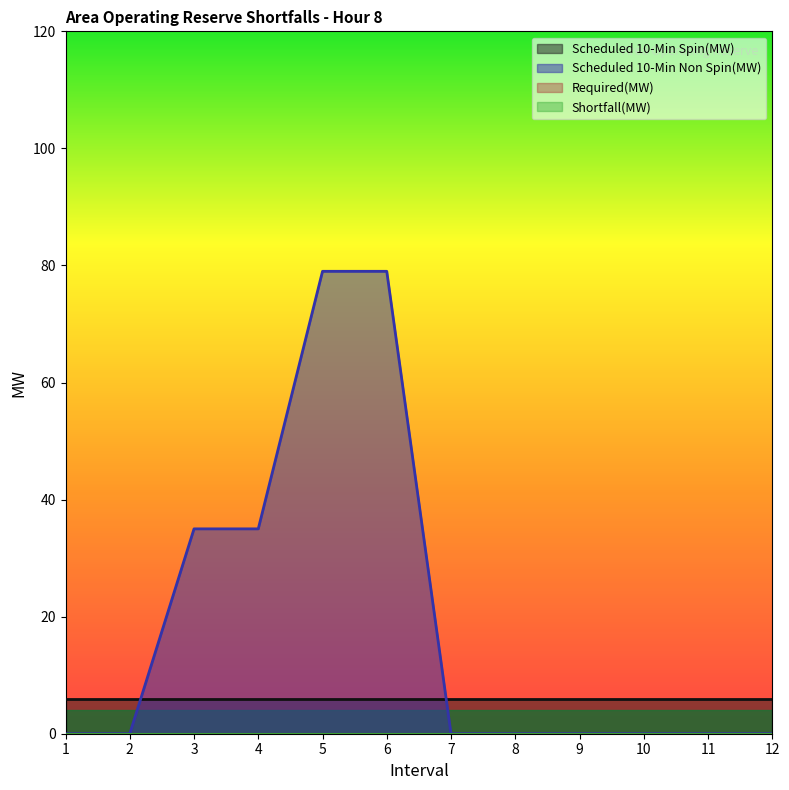

How many lines are shown in the chart?

4